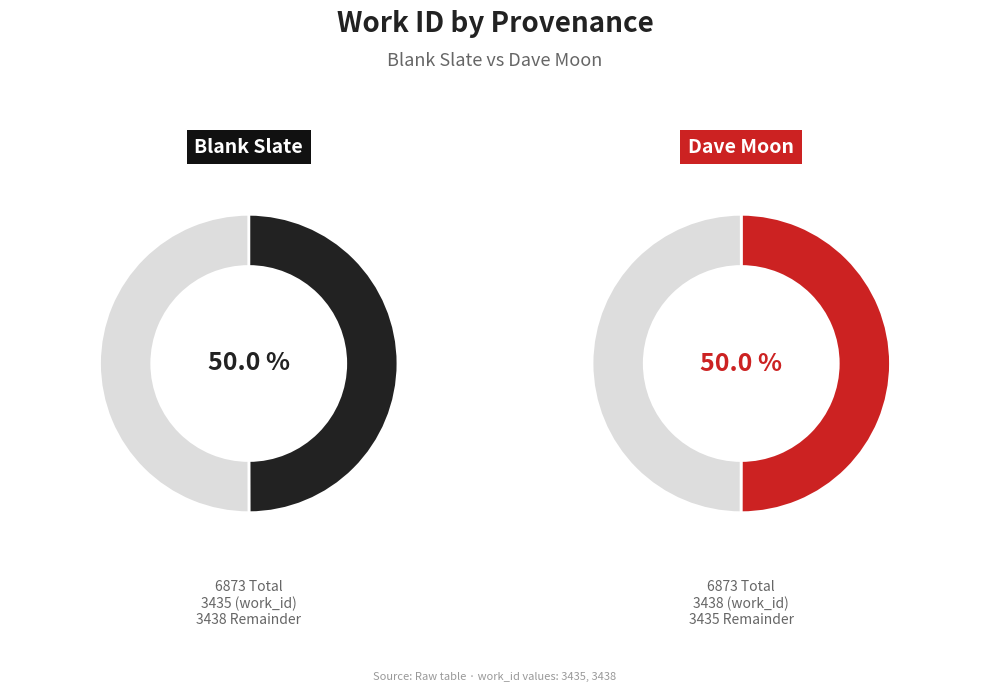

What is the smallest slice in the pie chart?

Blank Slate